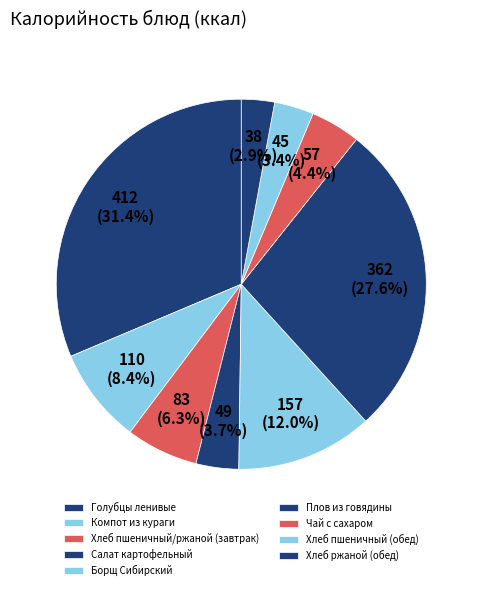

Rank the categories by value from highest to lowest.

Голубцы ленивые, Плов из говядины, Борщ Сибирский, Компот из кураги, Хлеб пшеничный/ржаной (завтрак), Чай с сахаром, Салат картофельный, Хлеб пшеничный (обед), Хлеб ржаной (обед)